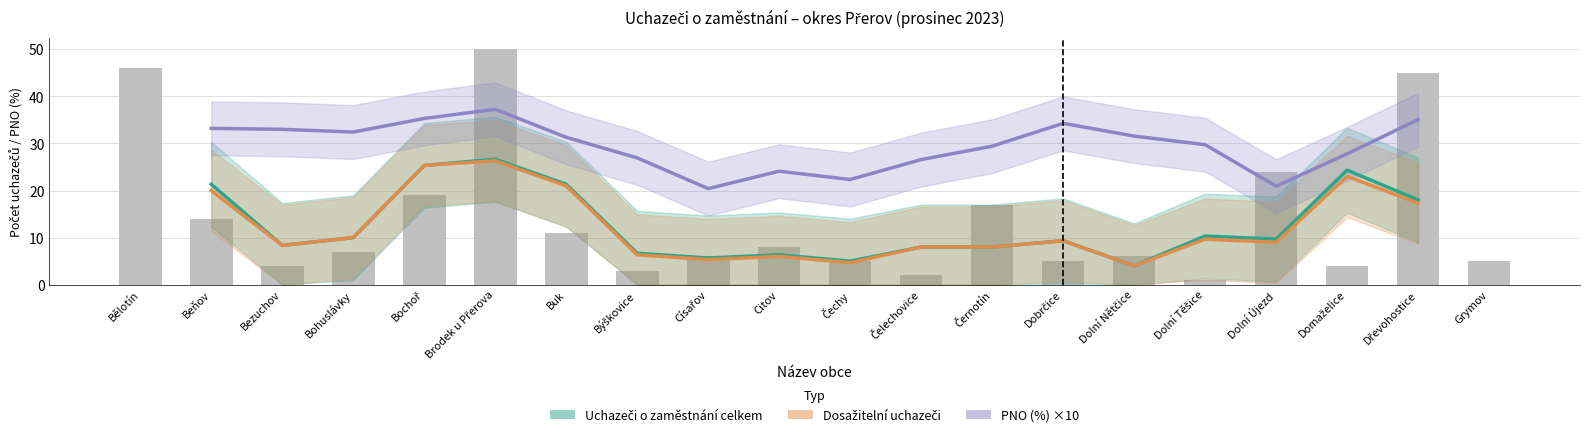

What position from the left is Černotín?

12